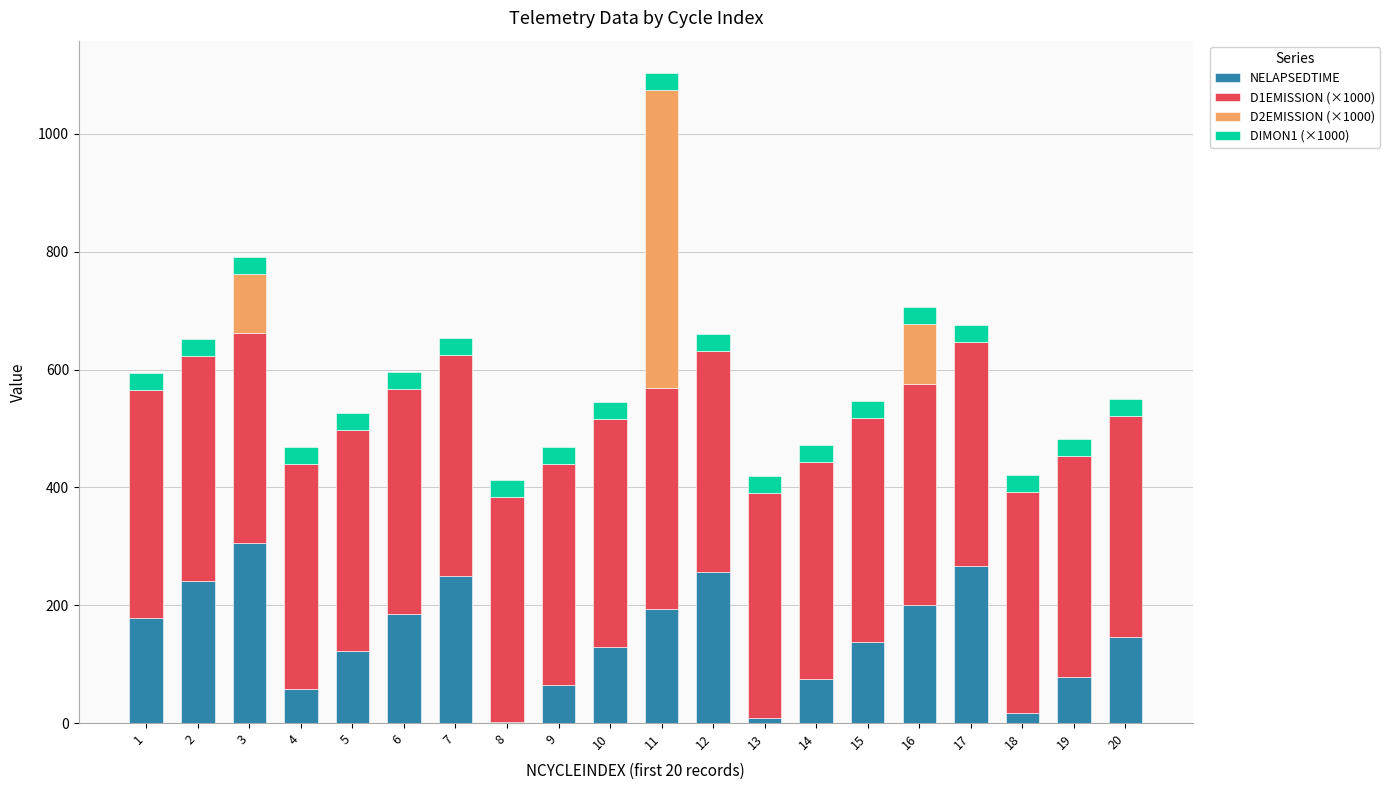

At which category is the sum across all series the highest?

11